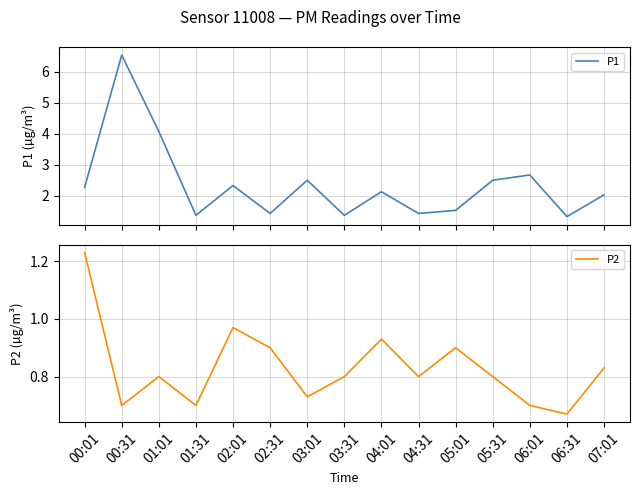

True or false: P2 and P1 cross at least once.

False